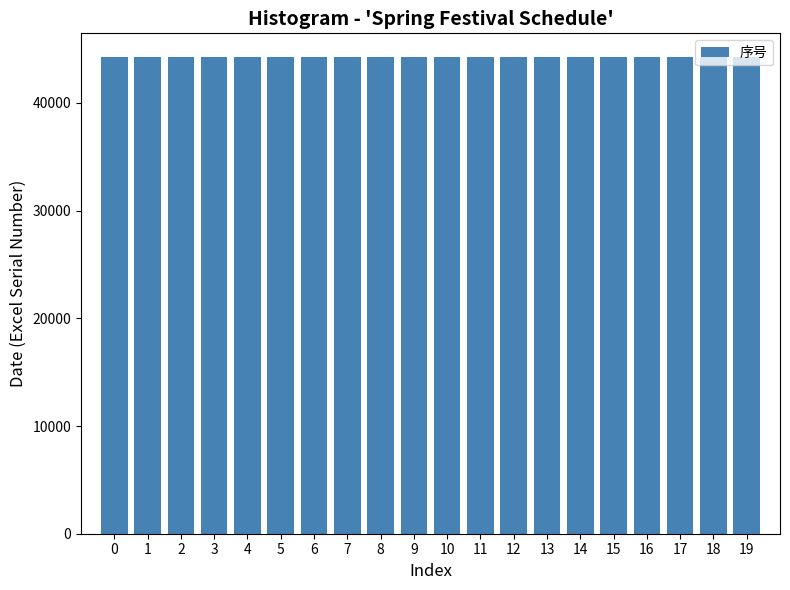

What is the smallest value displayed?

44234